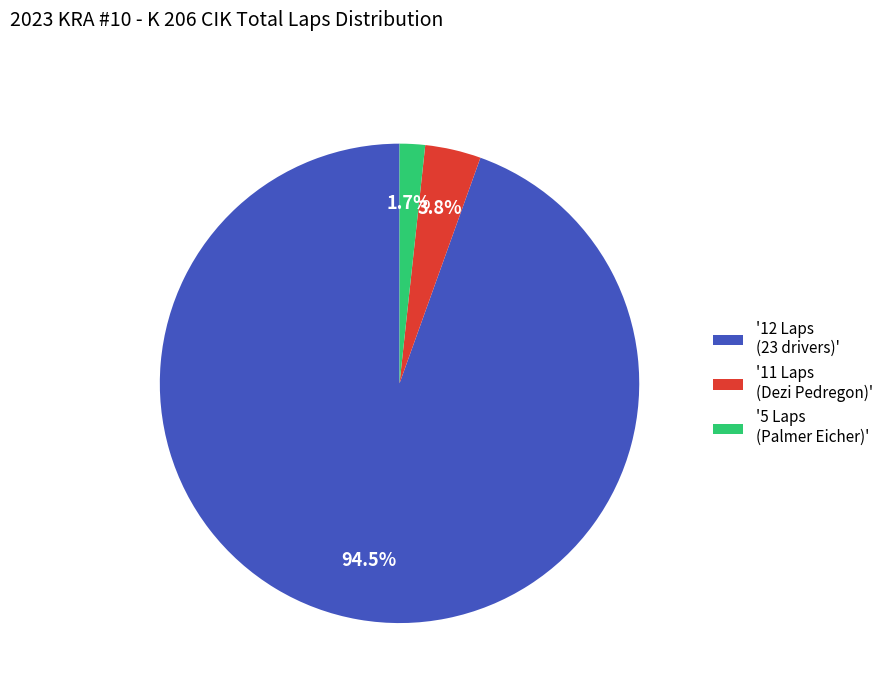

Is there any slice that represents more than half of the pie?

Yes